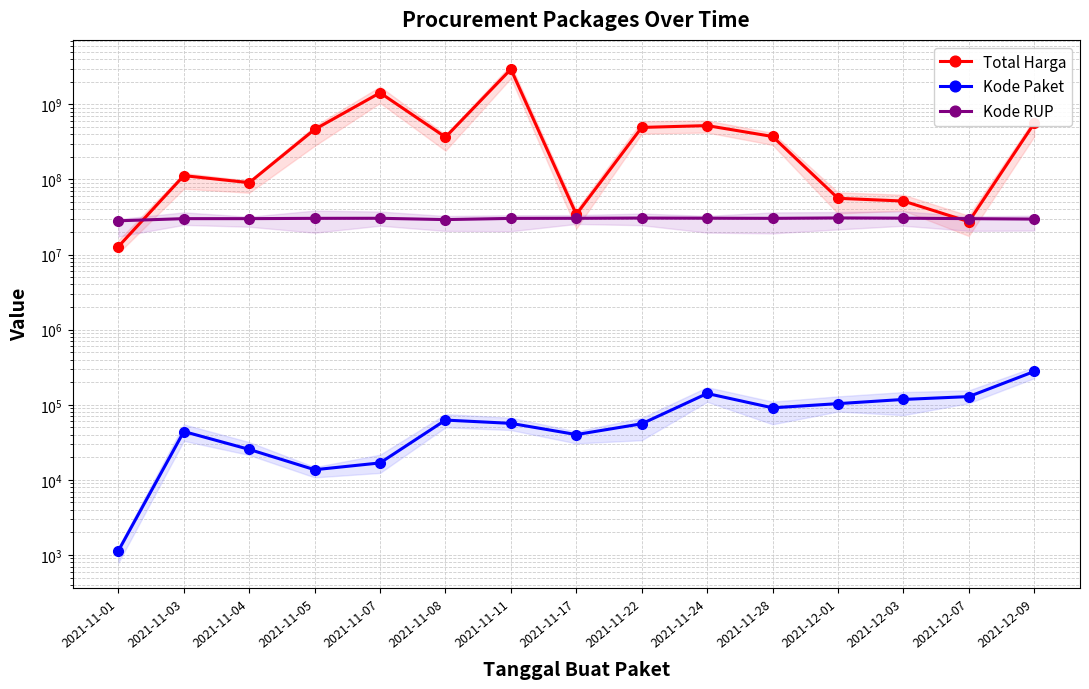

At which label does Kode RUP first exceed 30363247?

2021-11-05